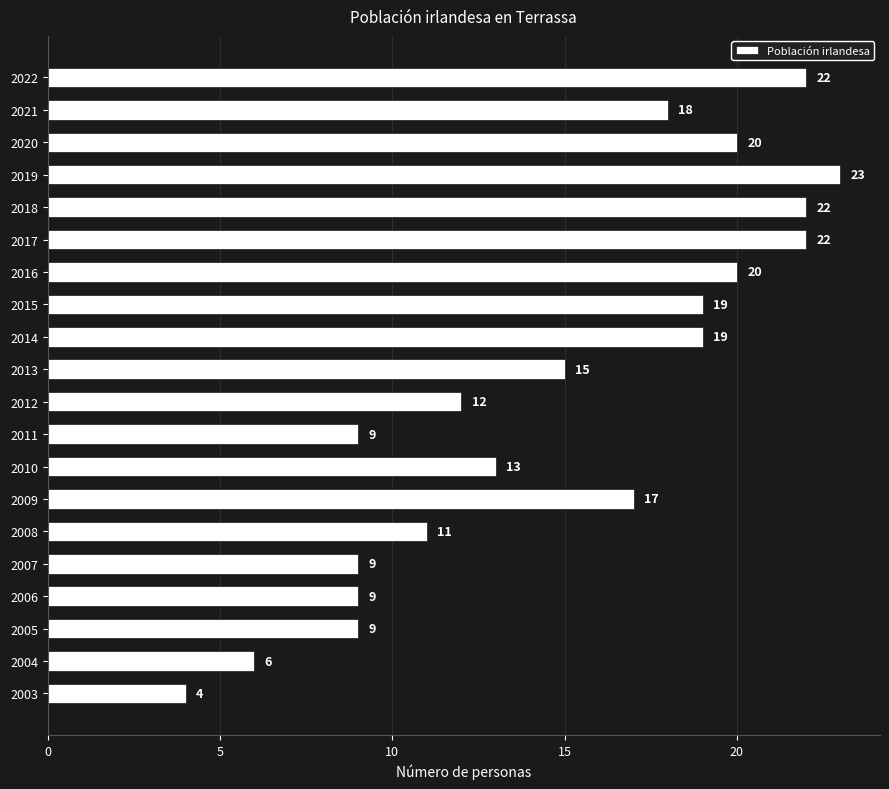

Which label corresponds to the smallest value in the chart?

2003